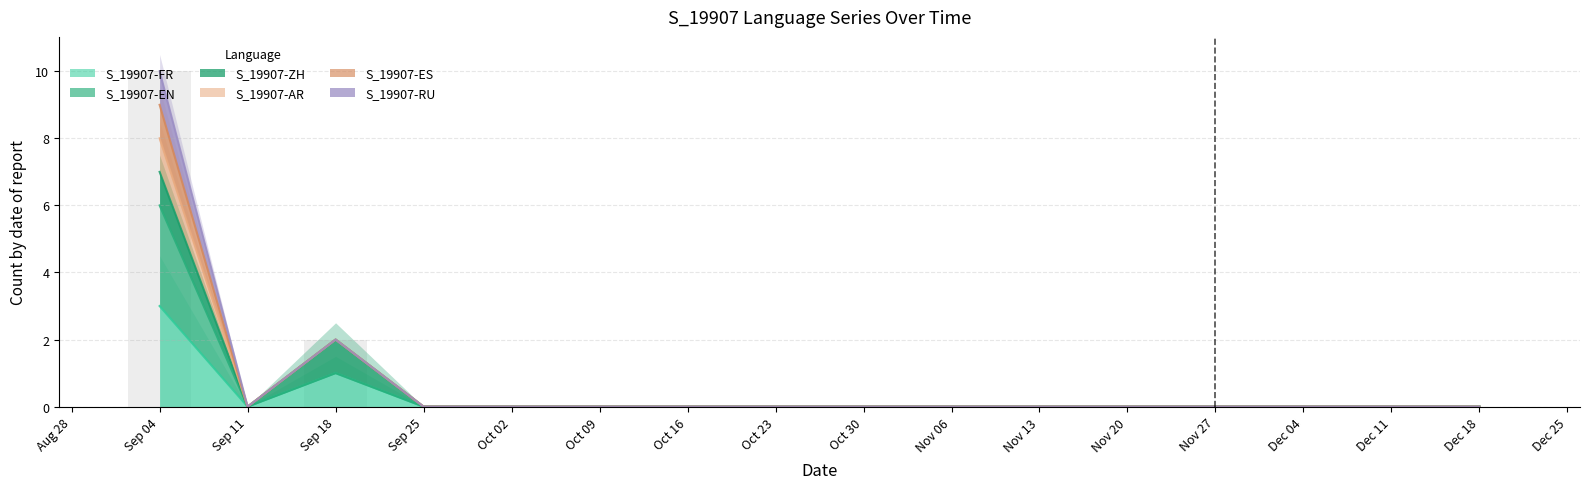

What is the label of the 15th bar from the right?

Sep 11